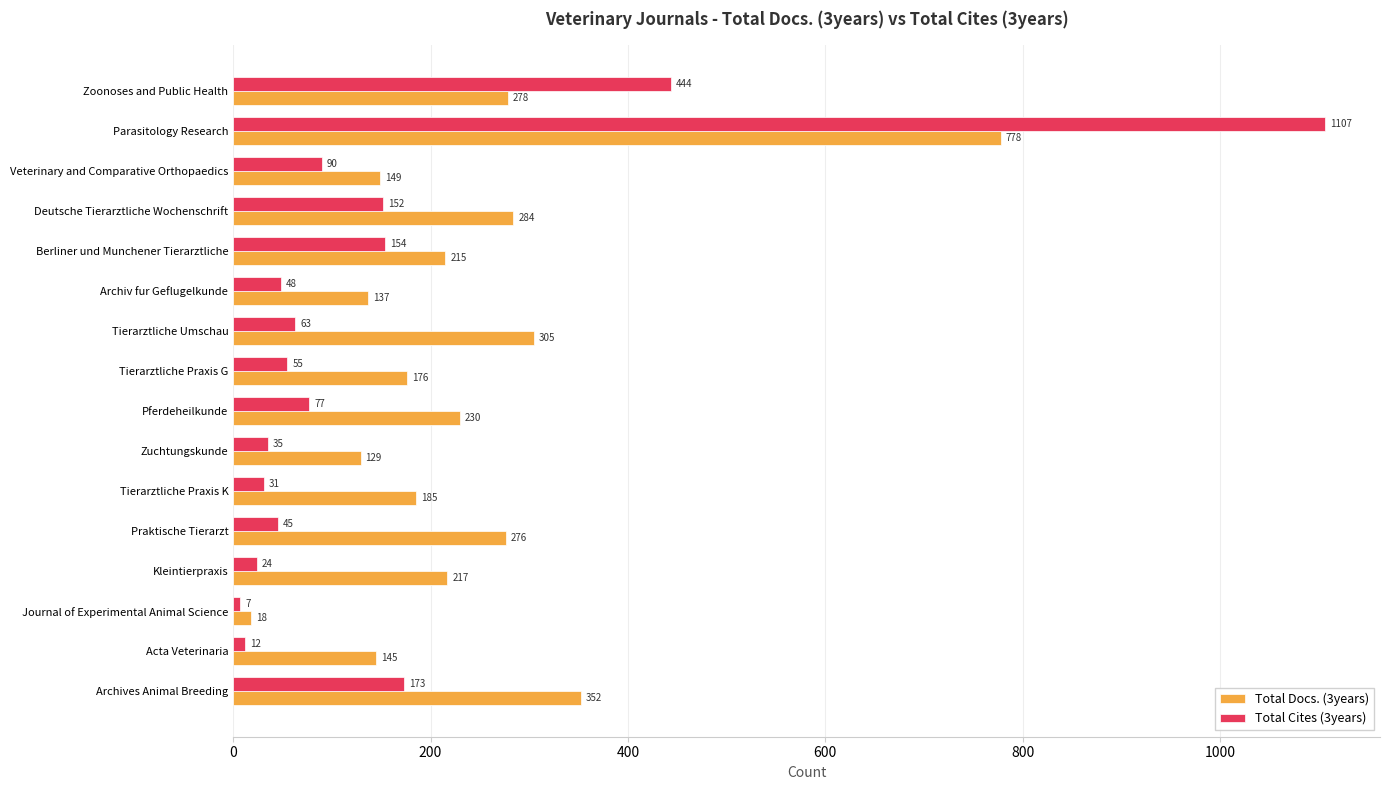

True or false: Total Docs. (3years) has a value of 278 at Zoonoses and Public Health.

True